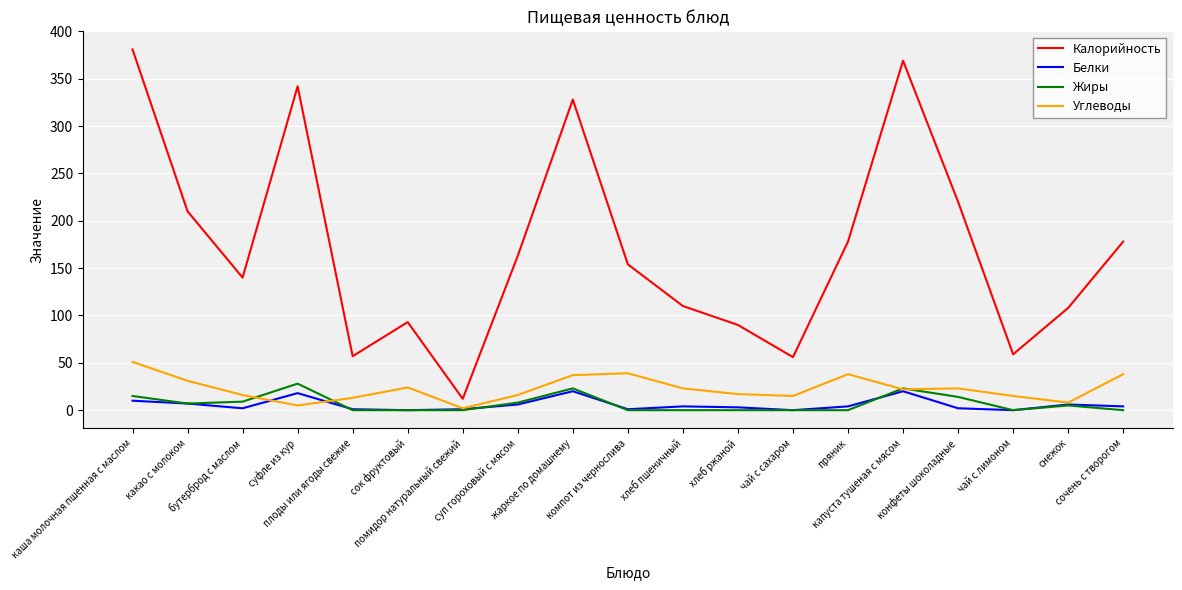

Between какао с молоком and жаркое по домашнему, which series saw the biggest shift?

Калорийность